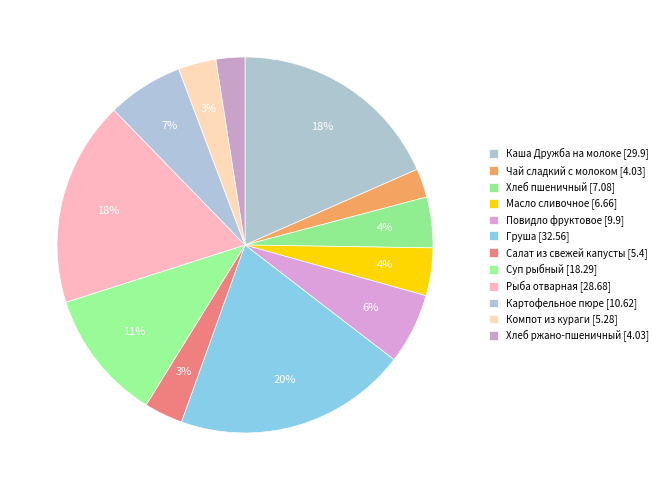

To the nearest percent, what is the combined percentage of Хлеб пшеничный and Чай сладкий с молоком?

7%